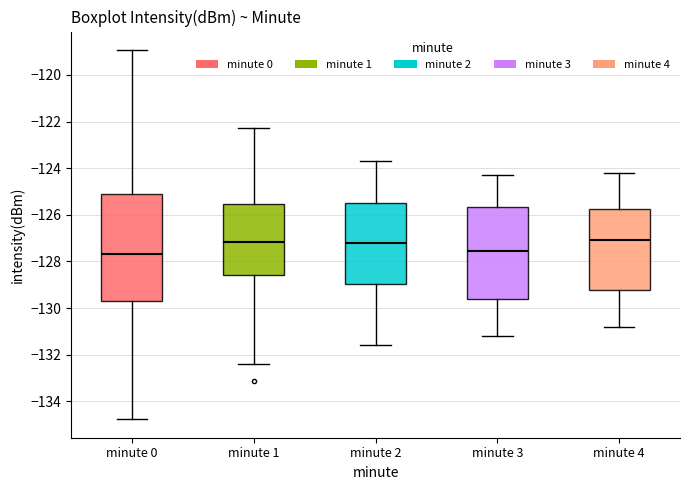

Reading left to right, read every box against the y-axis: the position of its median line, the range the box covers, and the ends of its whiskers. The values are not printed on the chart, so give them approximately, as read against the axis.

minute 0: median -127.6, box -129.6 to -125.0, whiskers -134.8 to -119.0
minute 1: median -127.2, box -128.6 to -125.6, whiskers -132.4 to -122.2
minute 2: median -127.2, box -129.0 to -125.4, whiskers -131.6 to -123.6
minute 3: median -127.6, box -129.6 to -125.6, whiskers -131.2 to -124.2
minute 4: median -127.0, box -129.2 to -125.8, whiskers -130.8 to -124.2